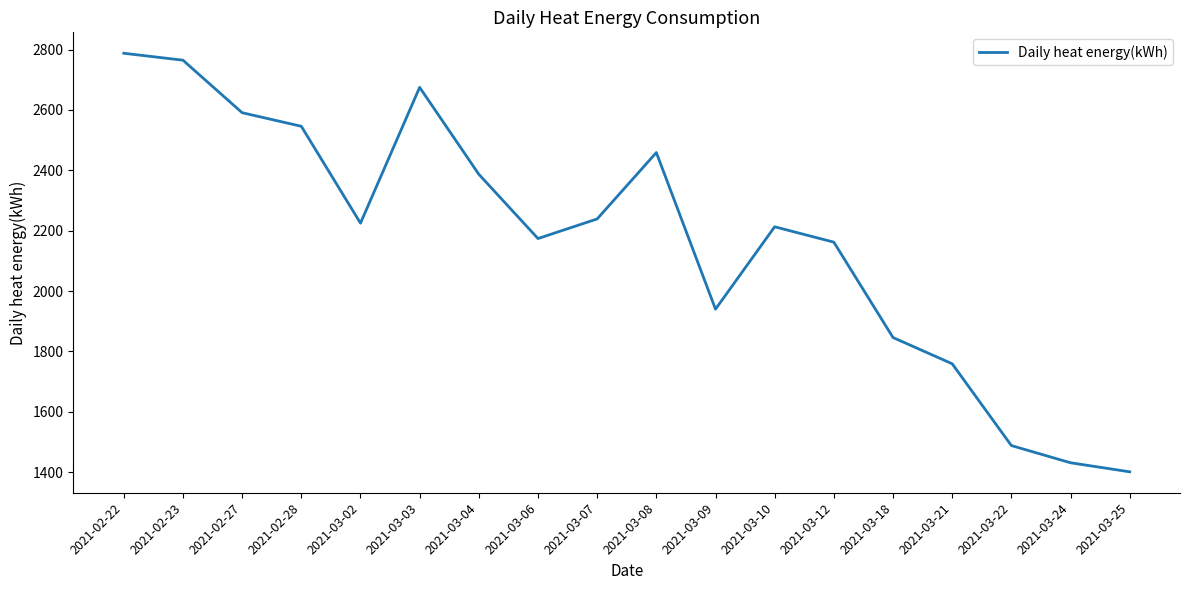

Count the number of data series in this chart.

1